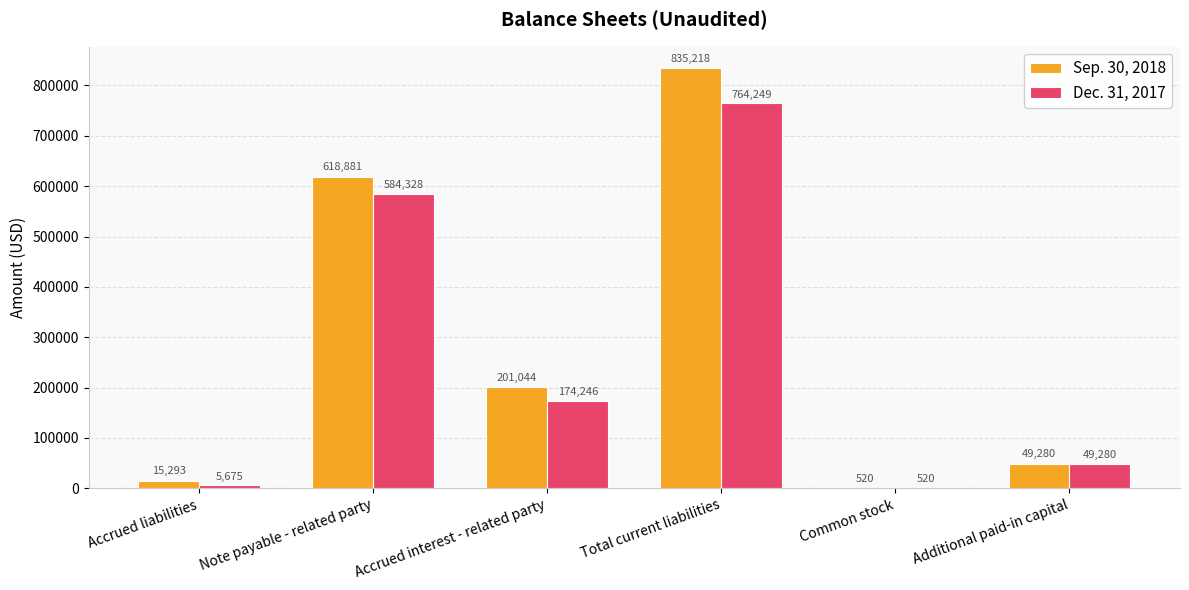

The value of Sep. 30, 2018 at Additional paid-in capital is 49280. True or false?

True